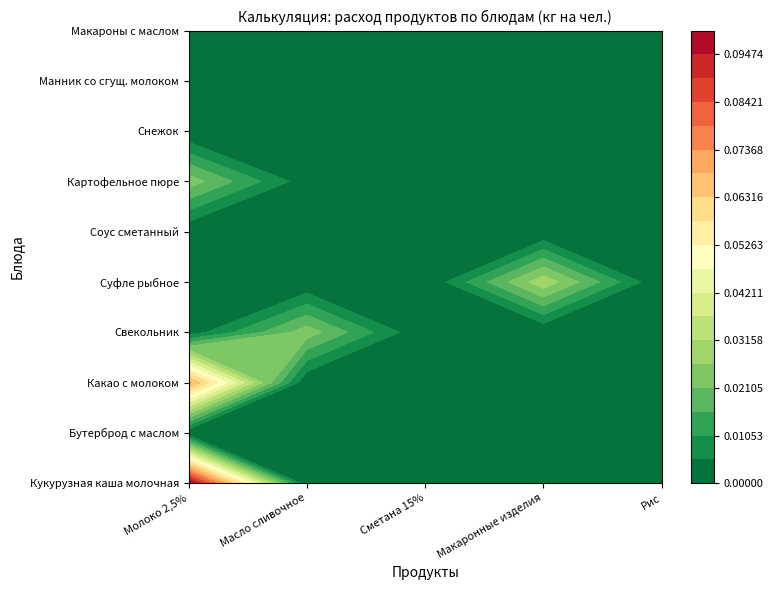

What is the highest value of the Кукурузная каша молочная series?

0.1